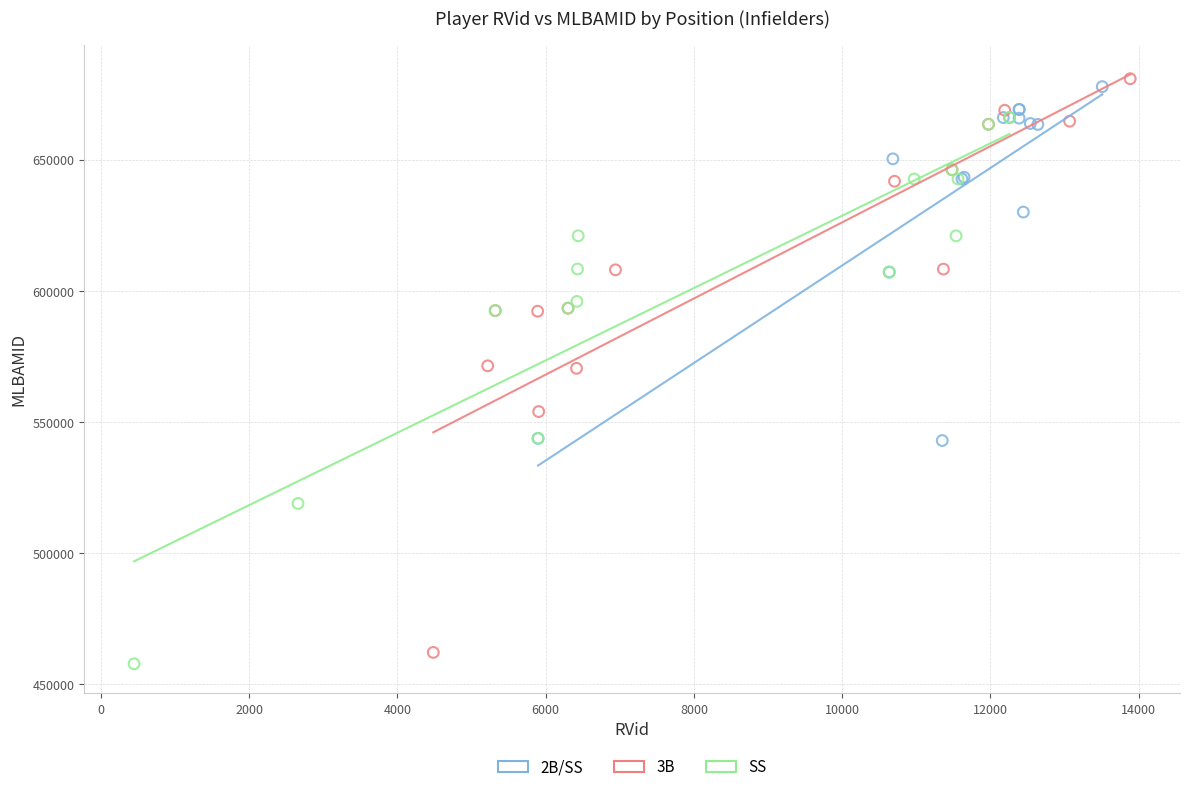

Which series has the largest Y range (max minus min)?

3B